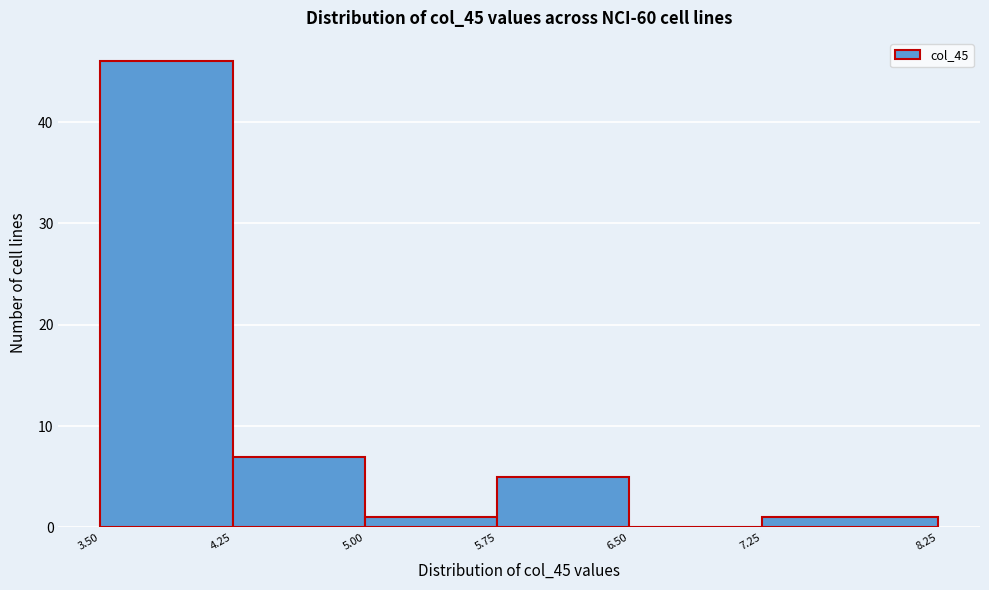

Reading left to right, transcribe this chart: for each bar, give the range it covers on the x-axis and its height. The values are not printed on the chart, so give them approximately, as read against the axis.

3.50 to 4.25: 46
4.25 to 5.00: 7
5.00 to 5.75: 1
5.75 to 6.50: 5
6.50 to 7.25: 0
7.25 to 8.25: 1